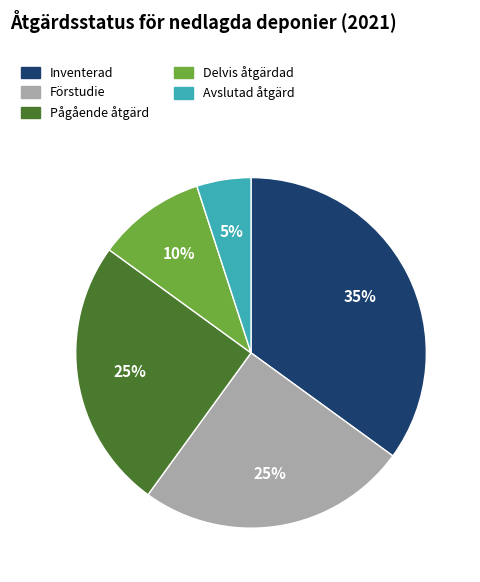

To the nearest percent, what is the difference between the largest and smallest slice percentages?

30%